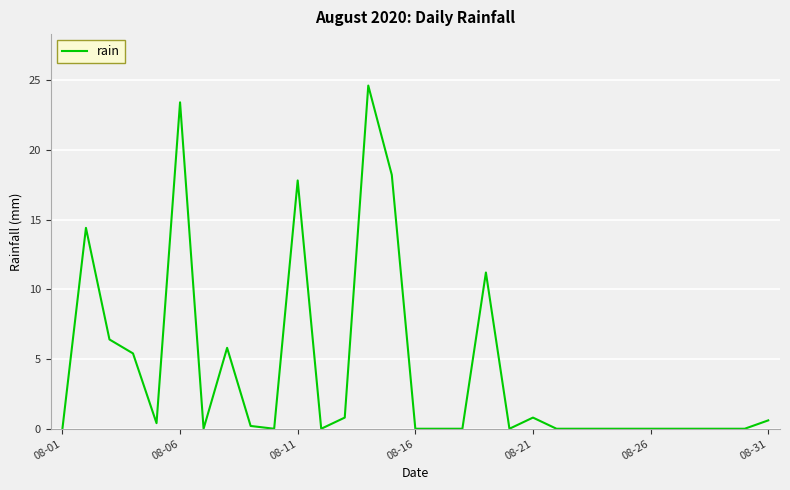

What is the difference between the maximum and minimum values?

24.6